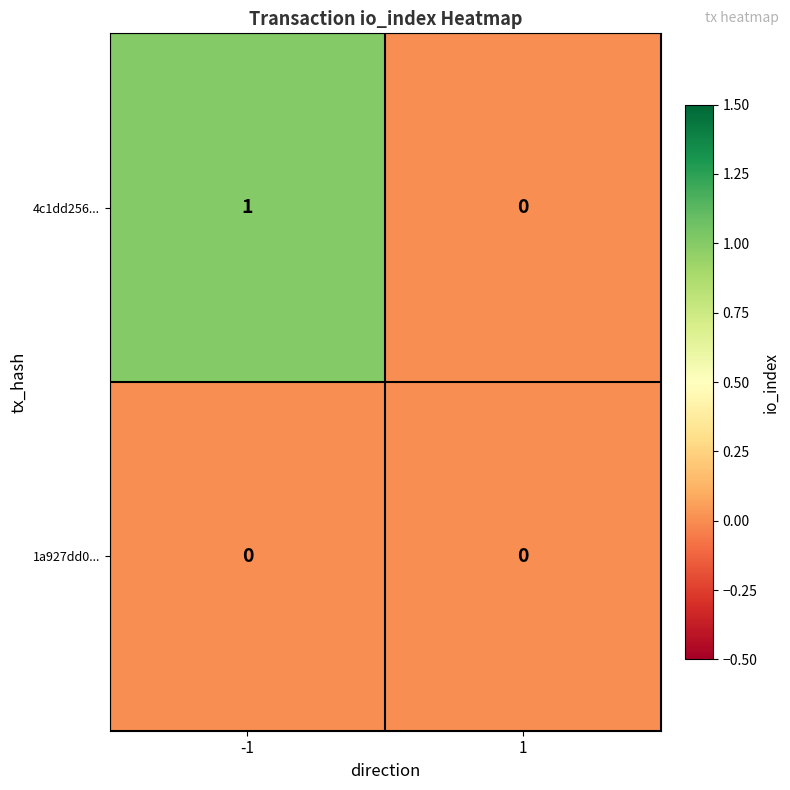

Rank the series at -1 from lowest to highest value.

1a927dd0..., 4c1dd256...